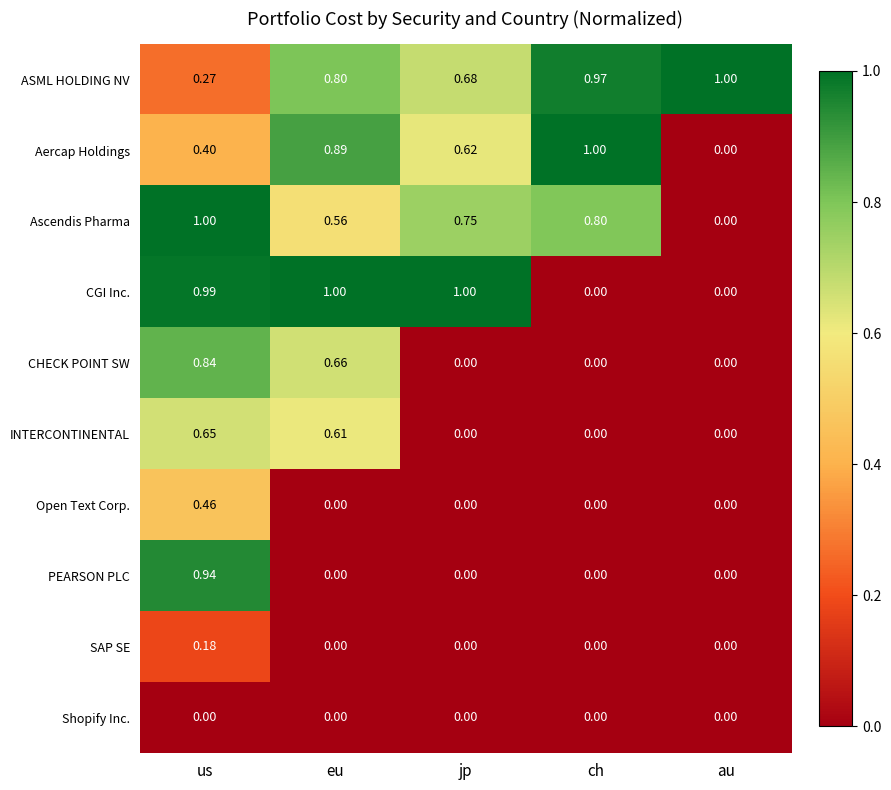

At how many categories does at least one series exceed 0?

5